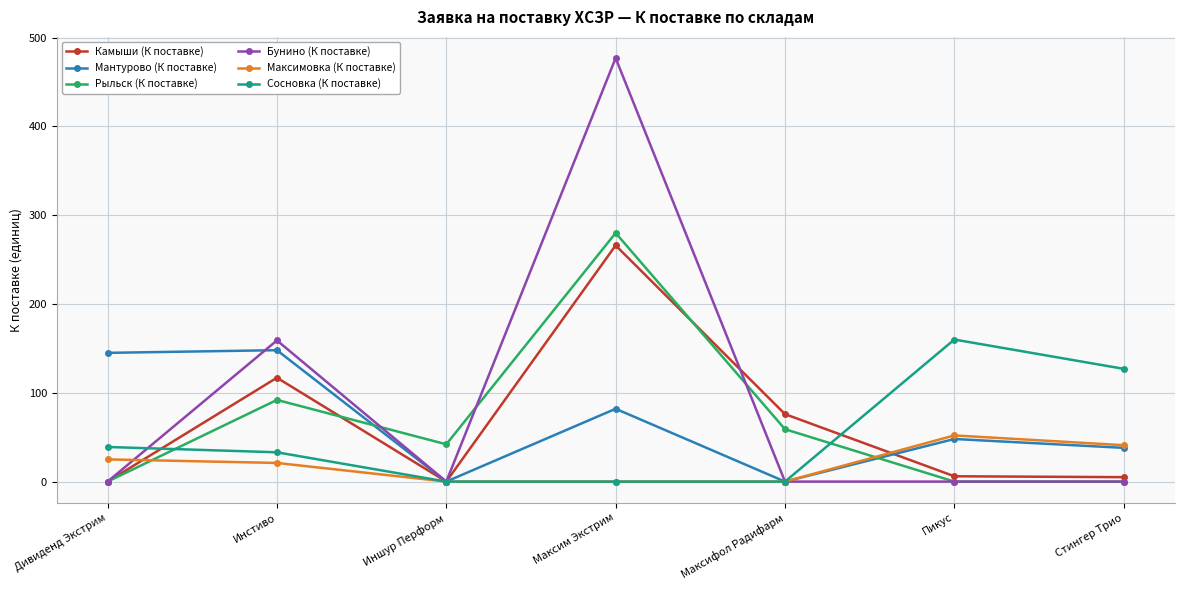

At how many categories does at least one series exceed 156?

3